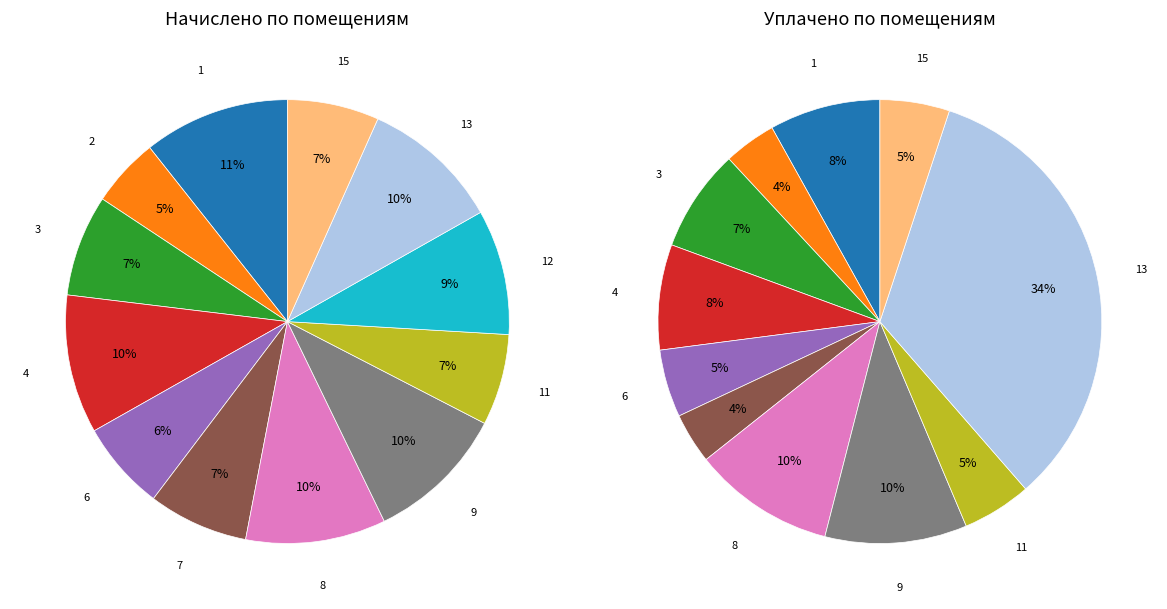

What percentage is the 9 slice, to the nearest percent?

10%